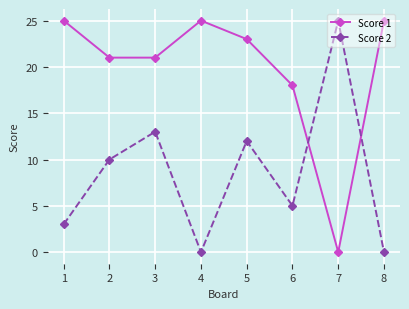

The value of Score 1 at 6 is 18. True or false?

True